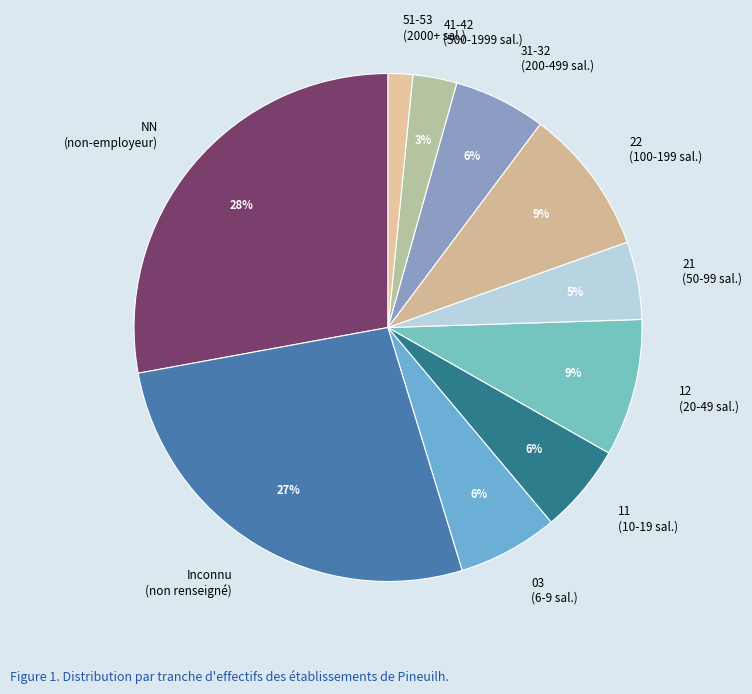

Does 12 represent more than half of the total?

No